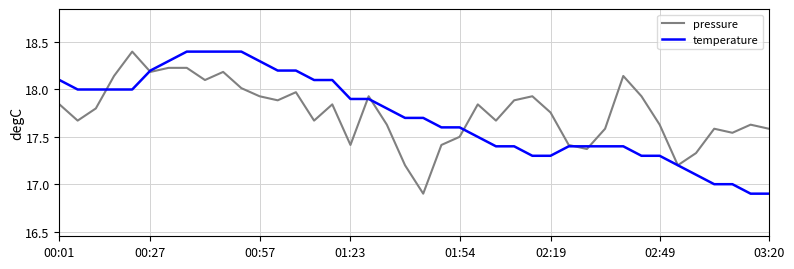

What is the maximum value shown in the chart?

18.4